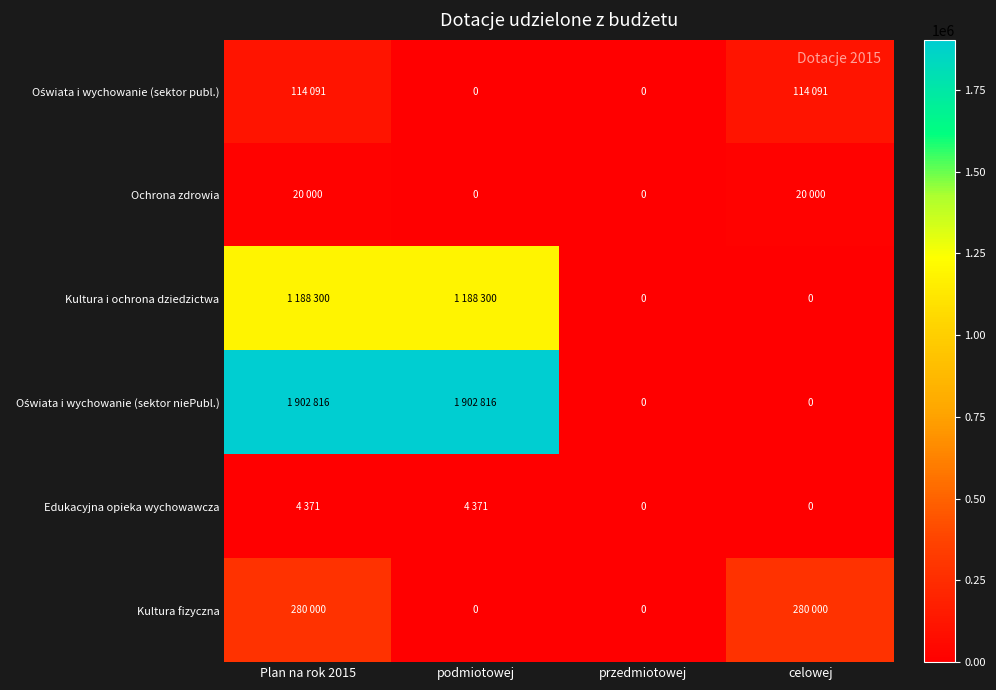

Which series has the widest spread of values?

Oświata i wychowanie (sektor niePubl.)